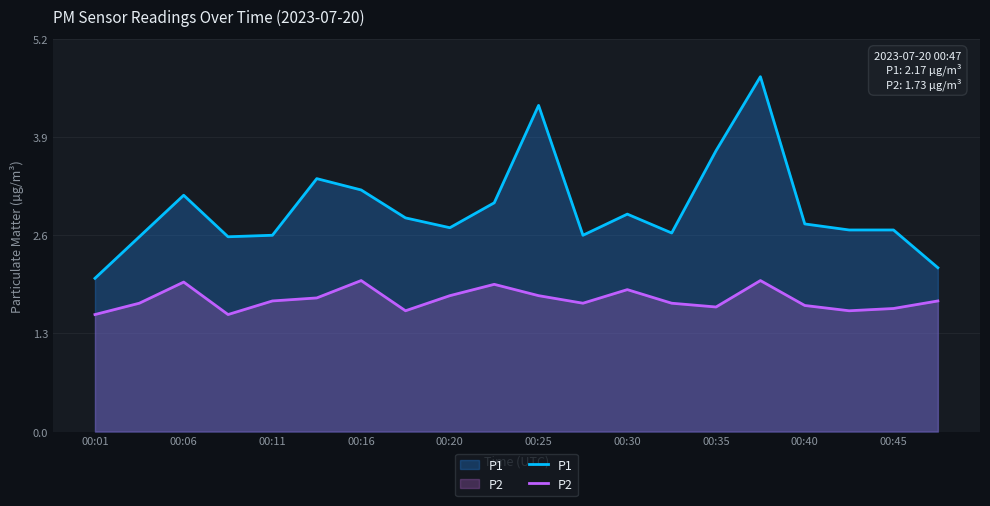

True or false: P1 and P2 intersect in this chart.

False